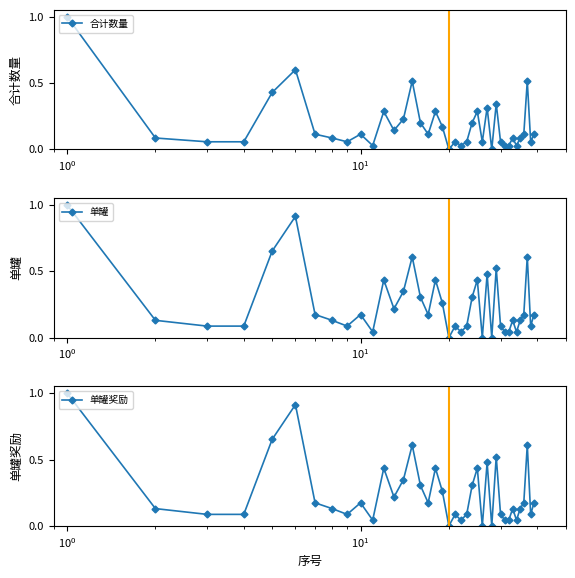

How many intersections are there between 合计数量 and 单罐奖励?

2